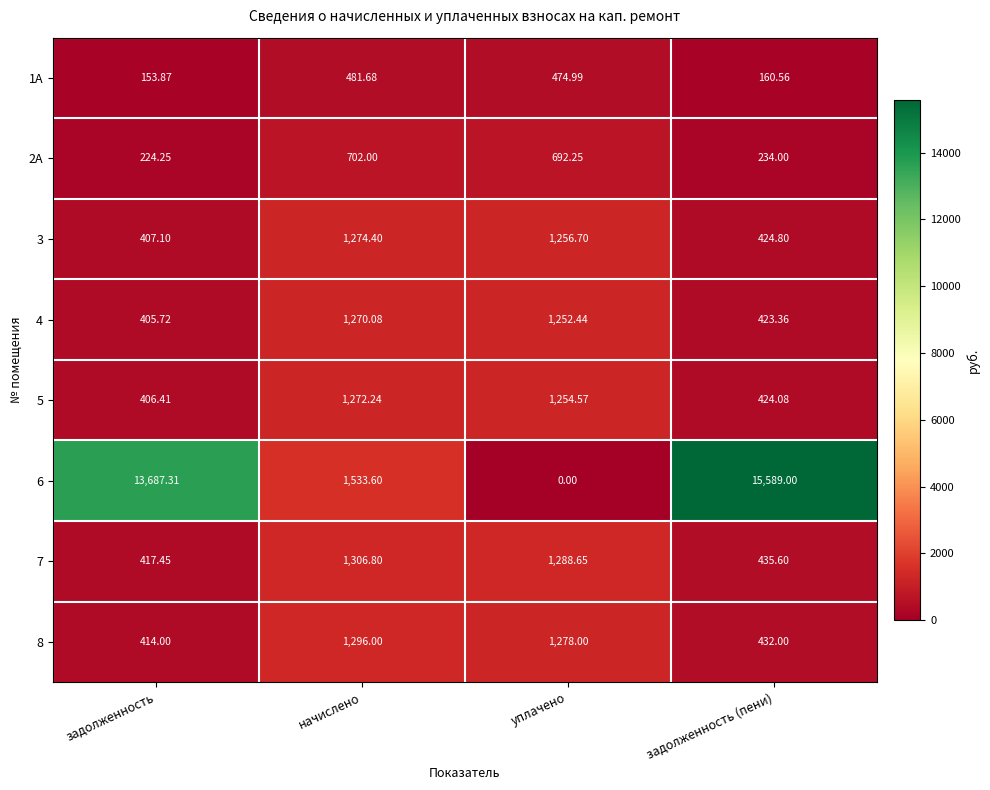

Where is 3 nearest to the value 840?

задолженность (пени)